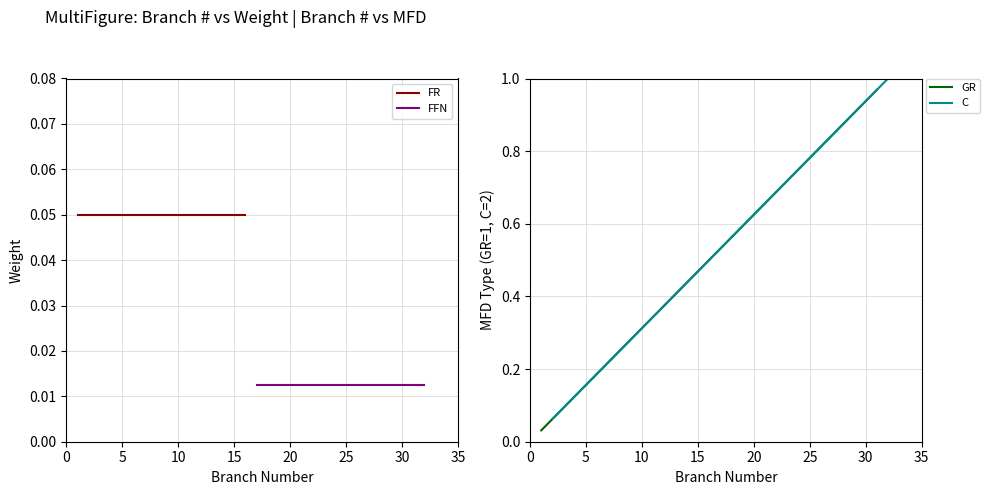

True or false: FFN and C intersect in this chart.

False